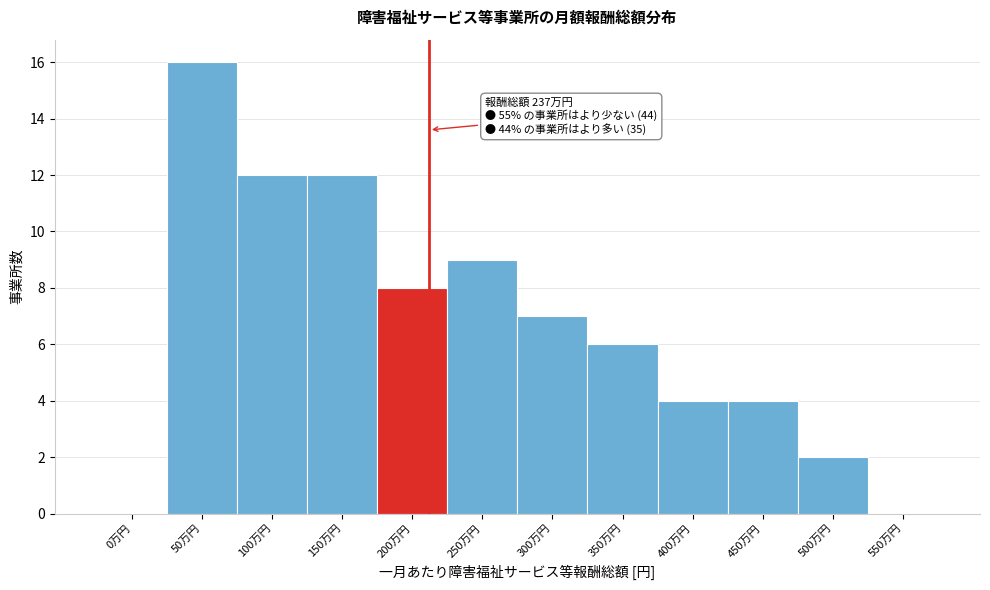

Reading left to right, list all the values displayed in this chart.

0万円=0	50万円=16	100万円=12	150万円=12	200万円=8	250万円=9	300万円=7	350万円=6	400万円=4	450万円=4	500万円=2	550万円=0